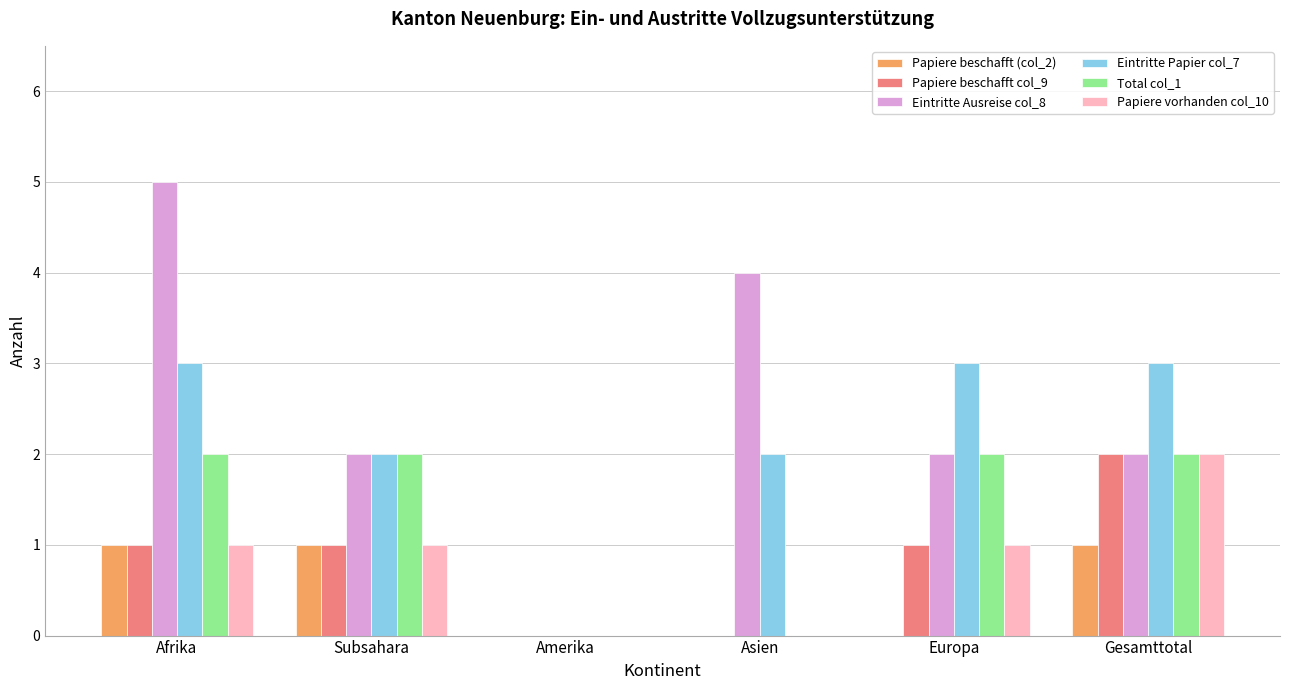

What is the total value across all series at Subsahara?

9